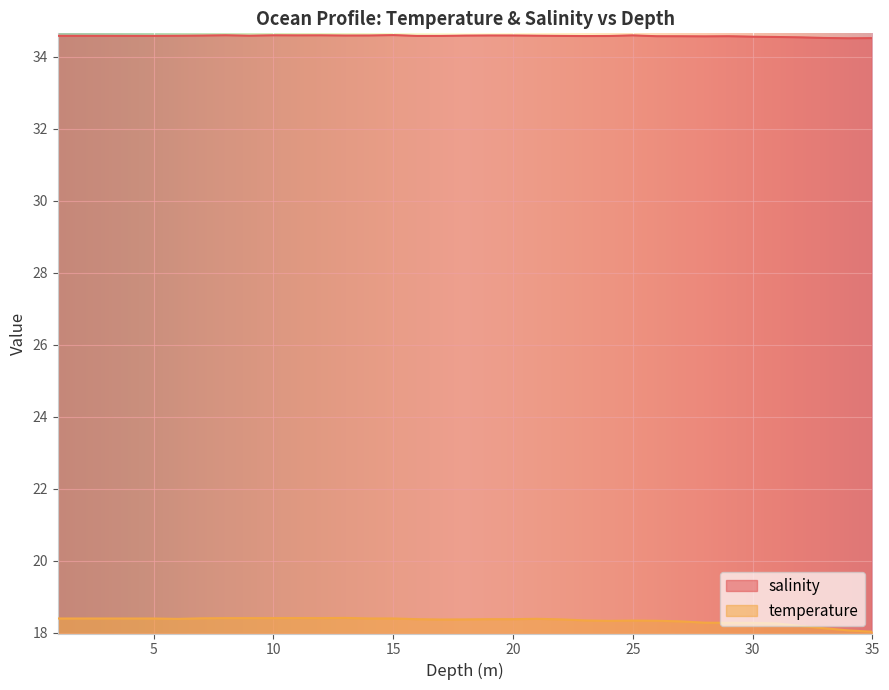

How many lines are shown in the chart?

2